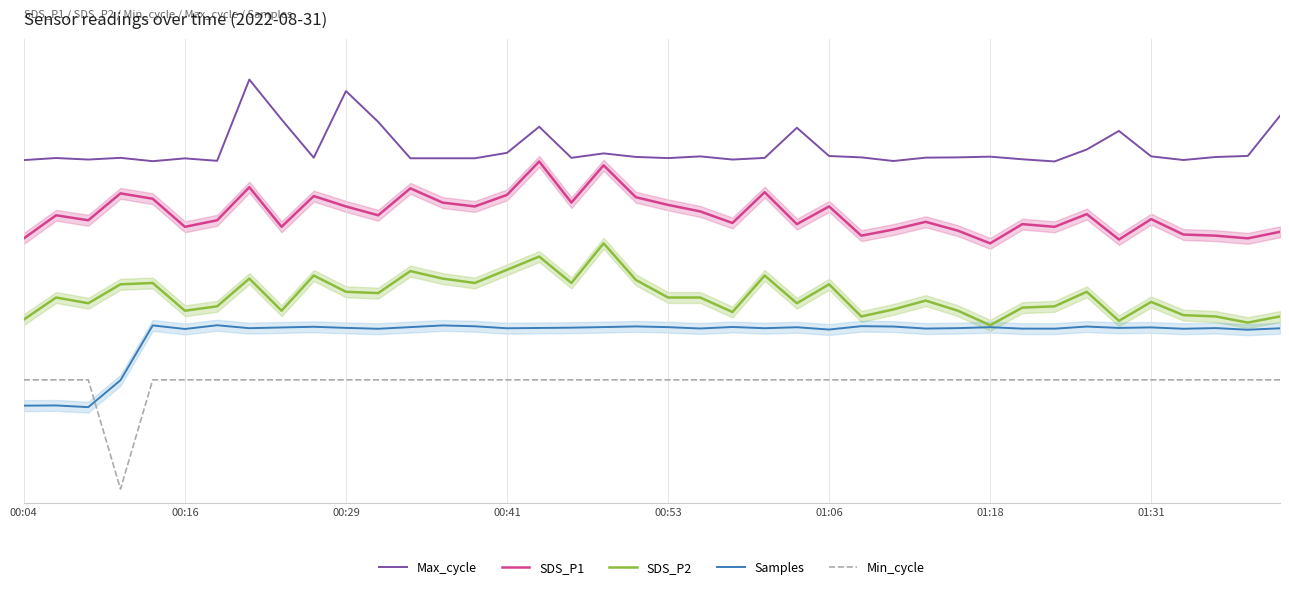

Reading left to right, list all the values displayed in this chart.

Max_cycle: 24.1	24.3	24.1	24.3	24.0	24.2	24.0	30.0	27.1	24.3	29.2	26.9	24.2	24.2	24.2	24.6	26.5	24.3	24.6	24.3	24.2	24.4	24.1	24.3	26.5	24.4	24.3	24.0	24.3	24.3	24.4	24.2	24.0	24.9	26.2	24.4	24.1	24.3	24.4	27.3
SDS_P1: 18.4	20.1	19.7	21.7	21.3	19.2	19.7	22.1	19.2	21.5	20.7	20.1	22.0	21.0	20.7	21.5	24.0	21.0	23.7	21.4	20.8	20.3	19.5	21.7	19.4	20.7	18.6	19.0	19.6	18.9	18.0	19.4	19.2	20.1	18.3	19.8	18.6	18.6	18.4	18.8
SDS_P2: 12.4	14.0	13.6	15.0	15.1	13.1	13.4	15.4	13.1	15.6	14.5	14.4	16.0	15.4	15.1	16.1	17.0	15.1	18.0	15.3	14.0	14.0	13.0	15.6	13.6	15.0	12.6	13.2	13.8	13.1	12.0	13.3	13.4	14.5	12.3	13.7	12.7	12.6	12.2	12.6
Samples: 6.1	6.1	6.0	8.0	12.0	11.7	12.0	11.8	11.8	11.9	11.8	11.7	11.9	12.0	11.9	11.8	11.8	11.8	11.9	11.9	11.9	11.8	11.9	11.8	11.9	11.7	11.9	11.9	11.8	11.8	11.9	11.8	11.7	11.9	11.8	11.8	11.7	11.8	11.7	11.8
Min_cycle: 8.0	8.0	8.0	0.0	8.0	8.0	8.0	8.0	8.0	8.0	8.0	8.0	8.0	8.0	8.0	8.0	8.0	8.0	8.0	8.0	8.0	8.0	8.0	8.0	8.0	8.0	8.0	8.0	8.0	8.0	8.0	8.0	8.0	8.0	8.0	8.0	8.0	8.0	8.0	8.0